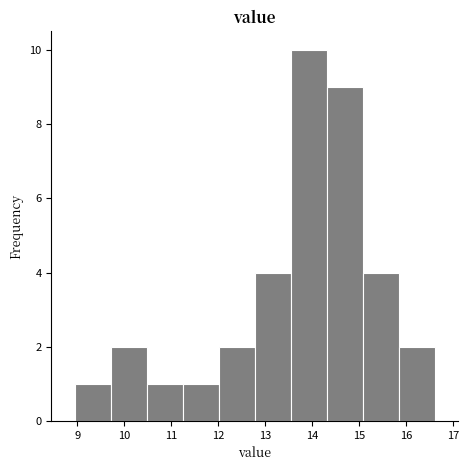

How tall is the bar that spans 12.0 to 12.8 on the x-axis? Neither the bar edges nor the heights are printed on the chart, so give them approximately, as read against the axes.

2